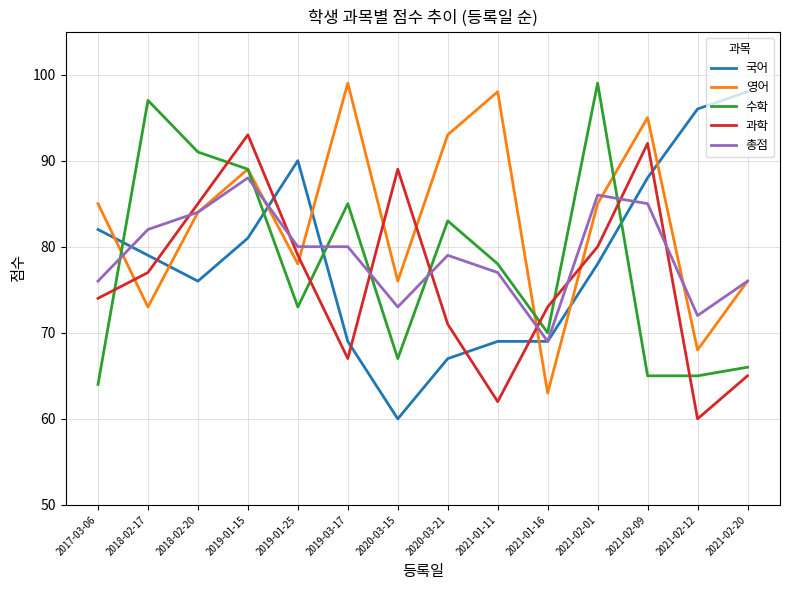

What is the smallest value displayed?

60